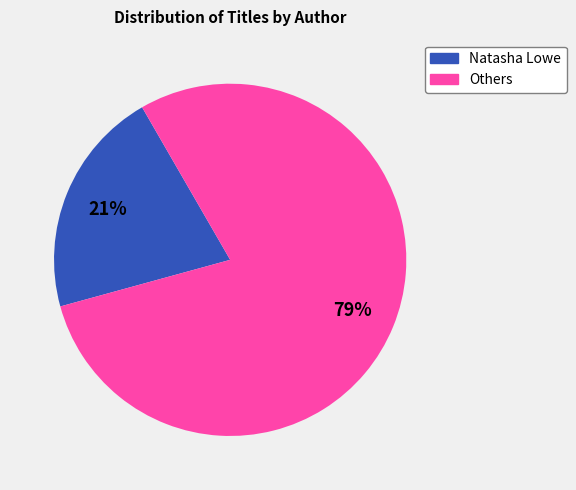

How many slices are in this pie chart?

2